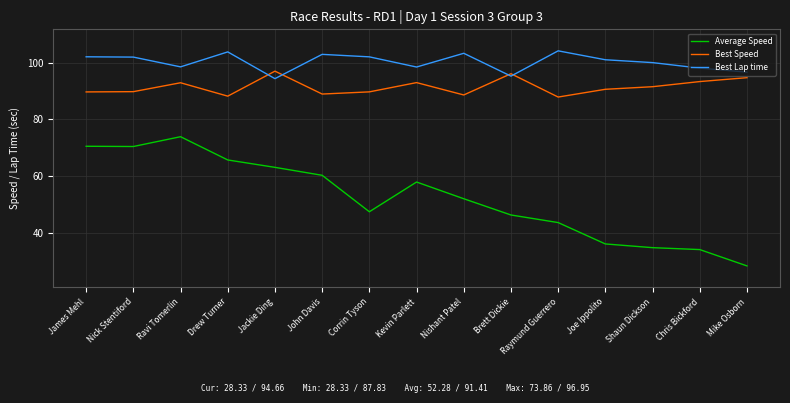

How many times do Best Speed and Best Lap time cross each other?

4